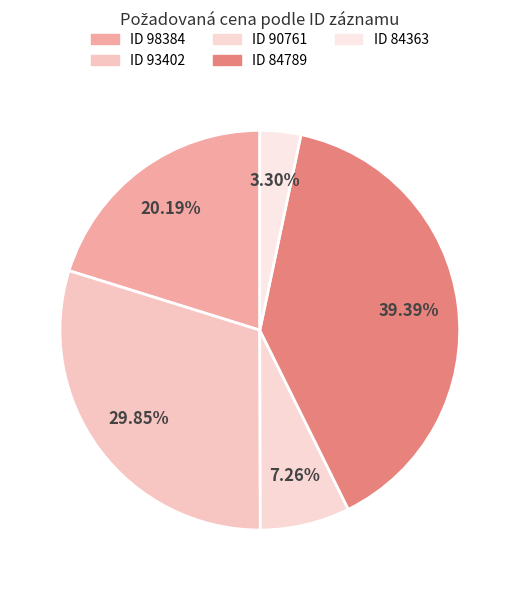

How many slices are in this pie chart?

5